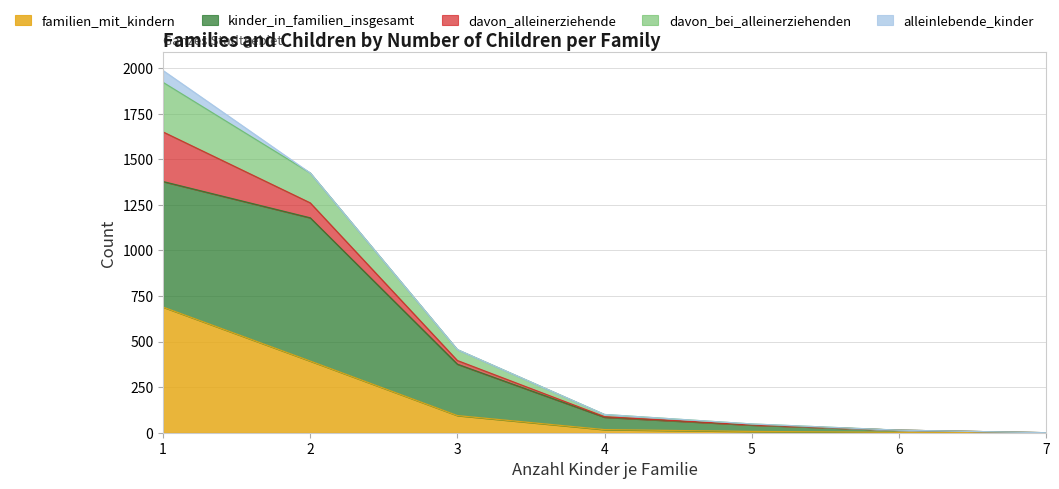

Is the value of kinder_in_familien_insgesamt at 7 greater than the value of davon_bei_alleinerziehenden at 6?

No